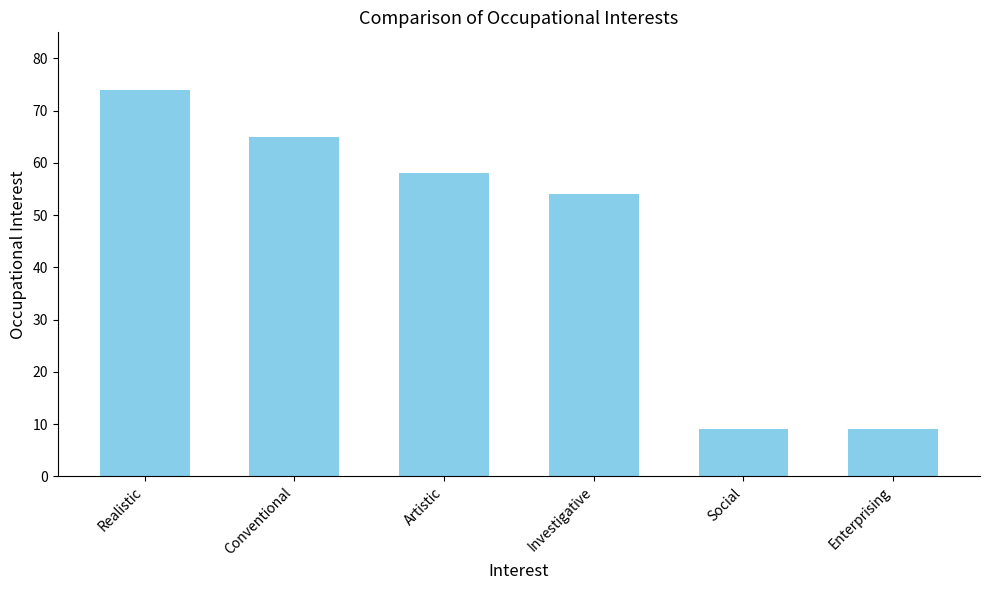

The chart shows a value of 65 at Conventional. True or false?

True